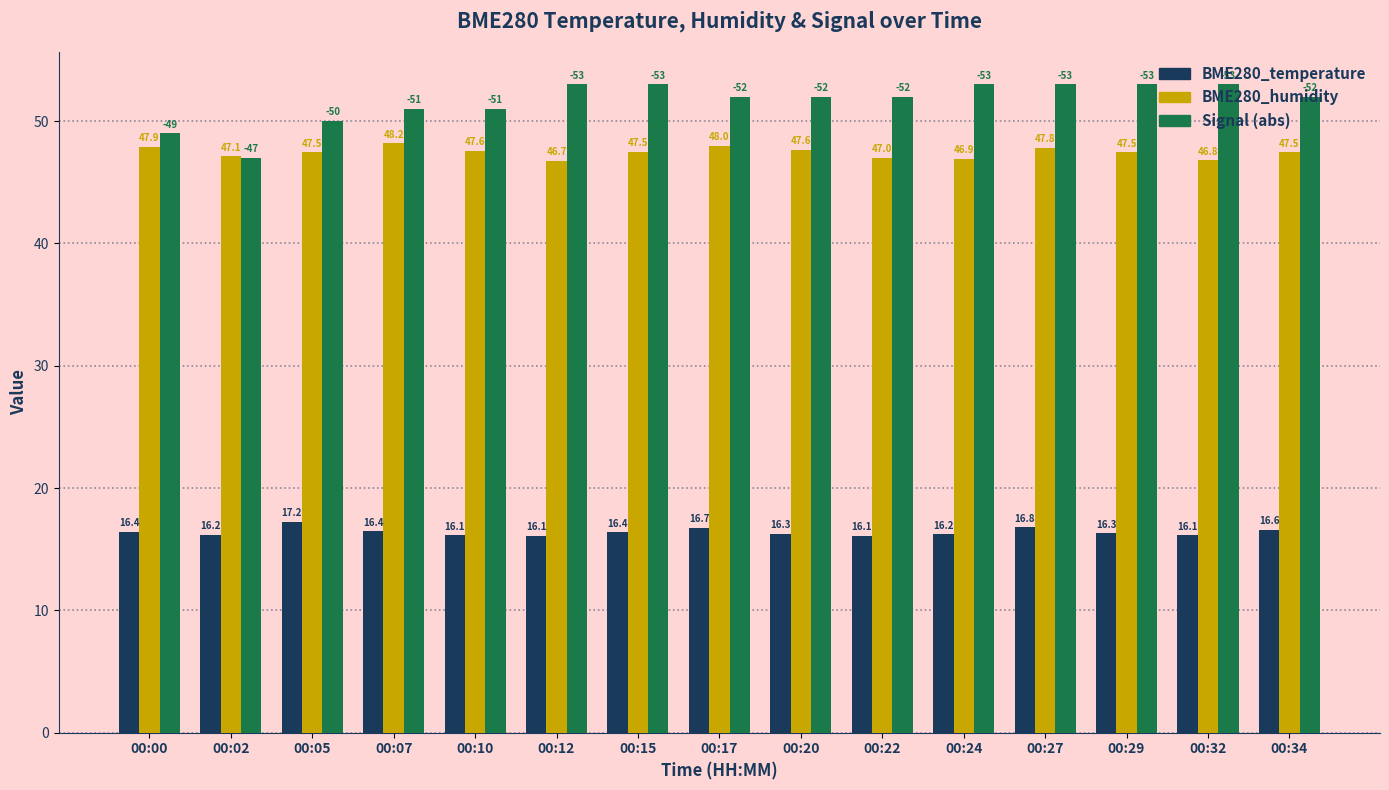

What value does the Signal (abs) series have at 00:15?

53.0